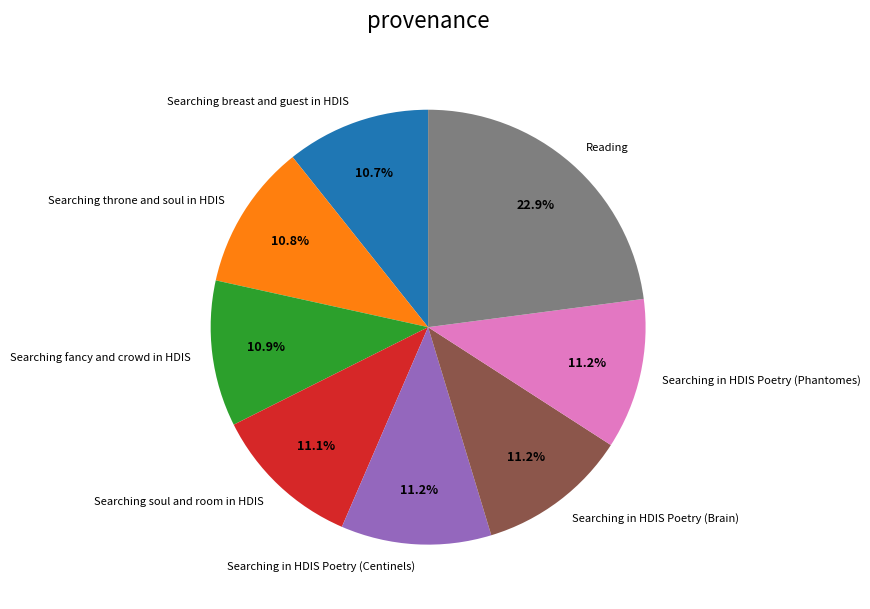

What percentage is the Searching fancy and crowd in HDIS slice, to the nearest percent?

11%